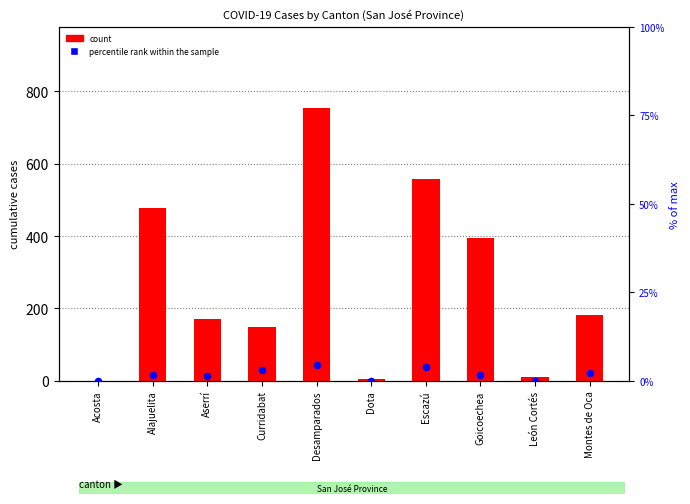

What is the total value across all series at Alajuelita?

480.7